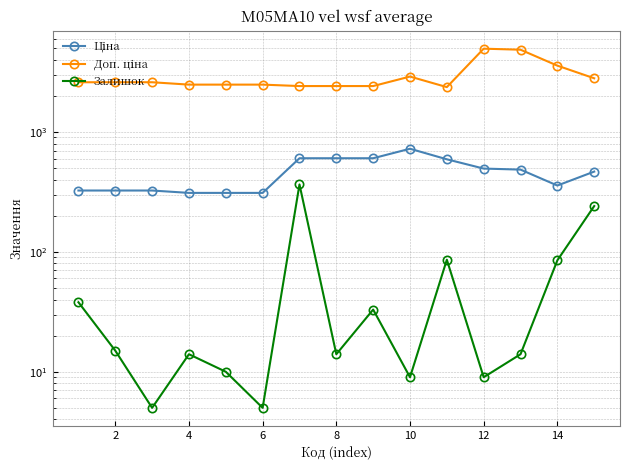

Is this an area chart (filled region under the line)?

No